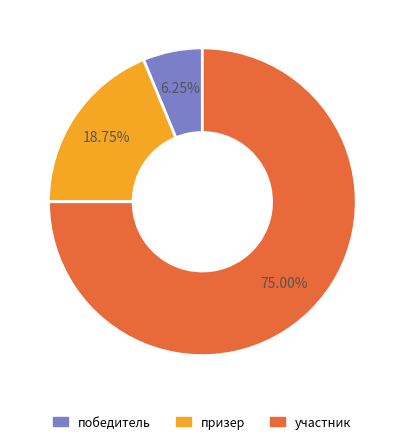

To the nearest percent, what is the difference between the largest and smallest slice percentages?

69%